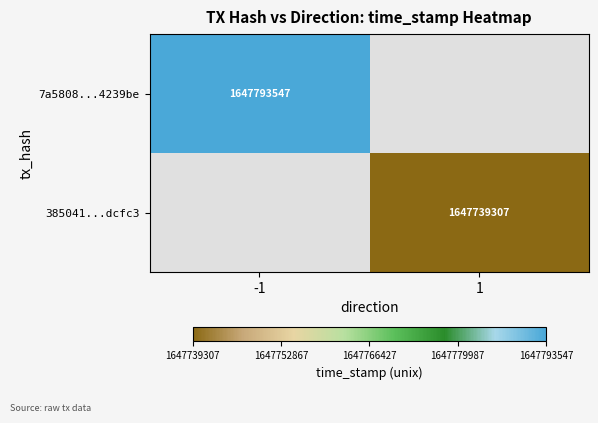

Is the value of 385041...dcfc3 at 1 greater than the value of 7a5808...4239be at -1?

No